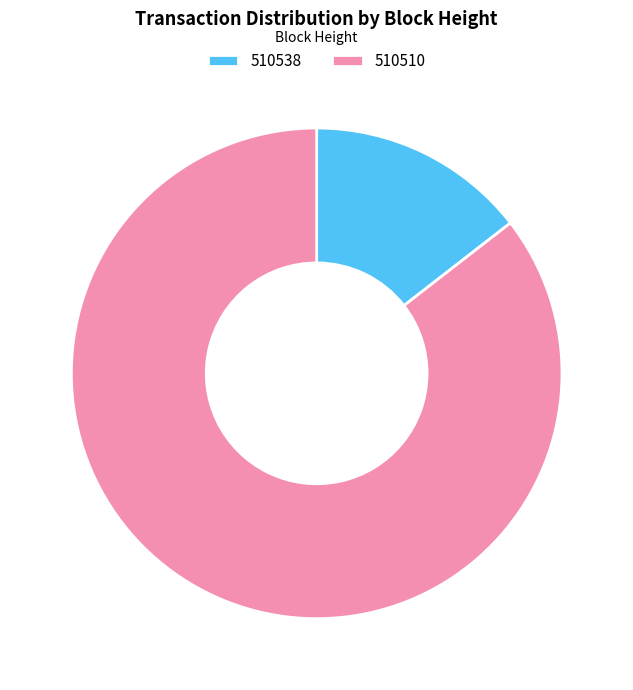

Is there any slice that represents more than half of the pie?

Yes